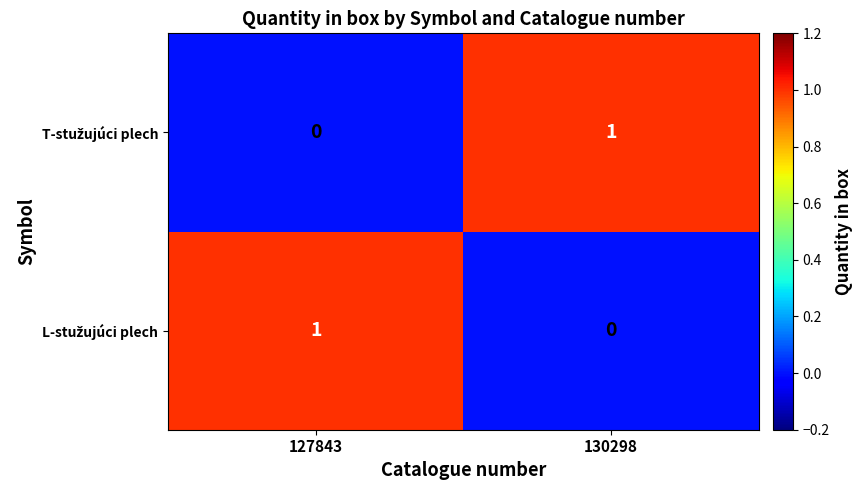

Count the number of data series in this chart.

2